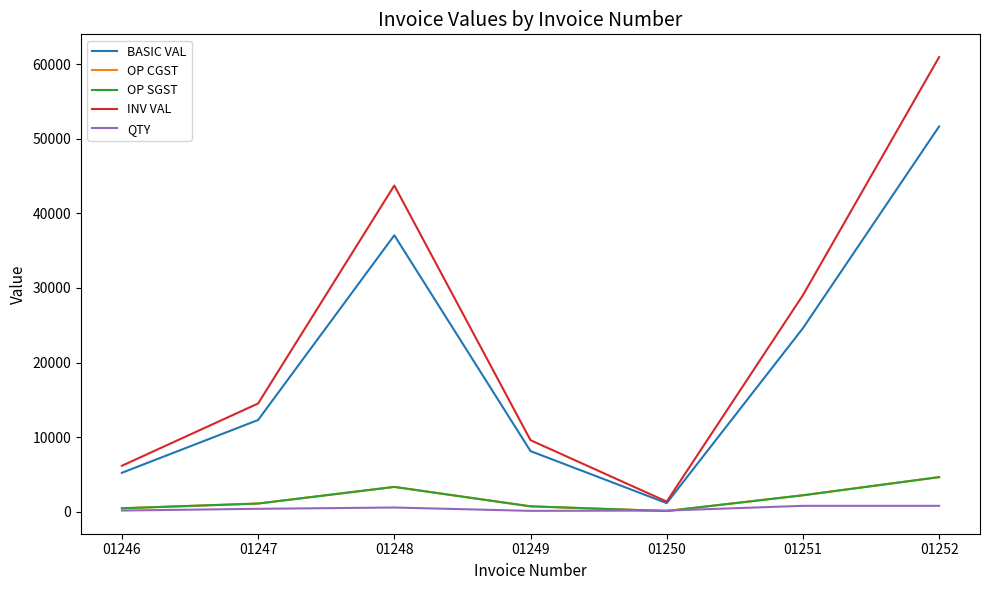

Is this an area chart (filled region under the line)?

No